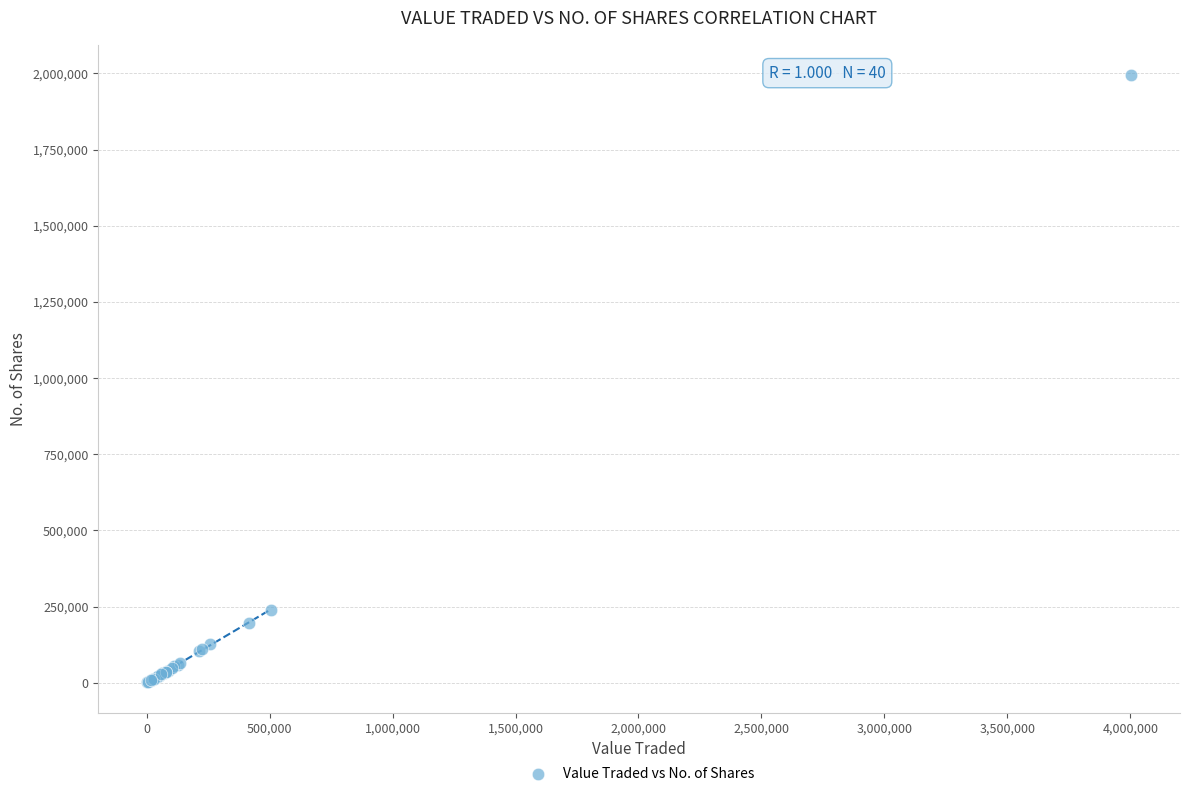

What Y value in the scatter plot is closest to 998201?

238424